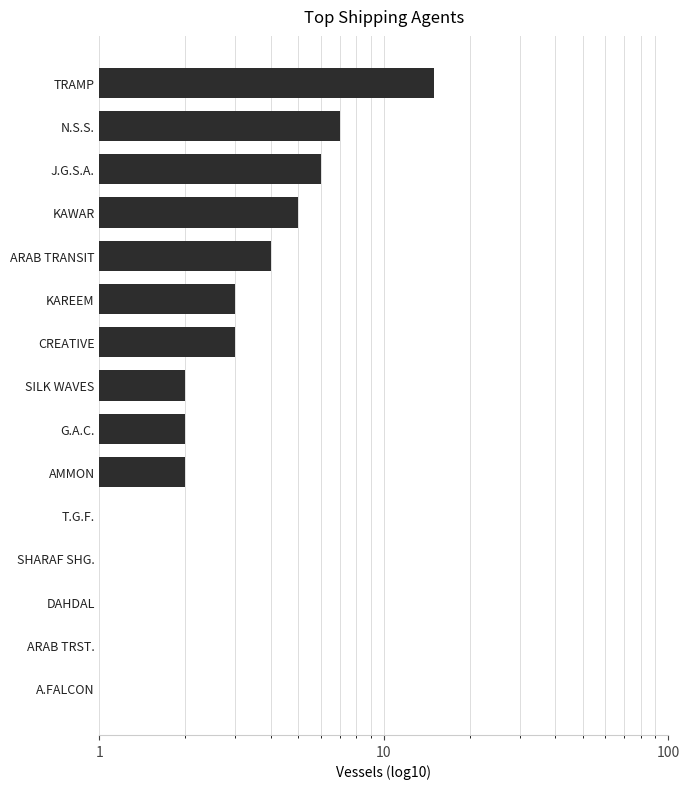

What is the smallest value displayed?

1